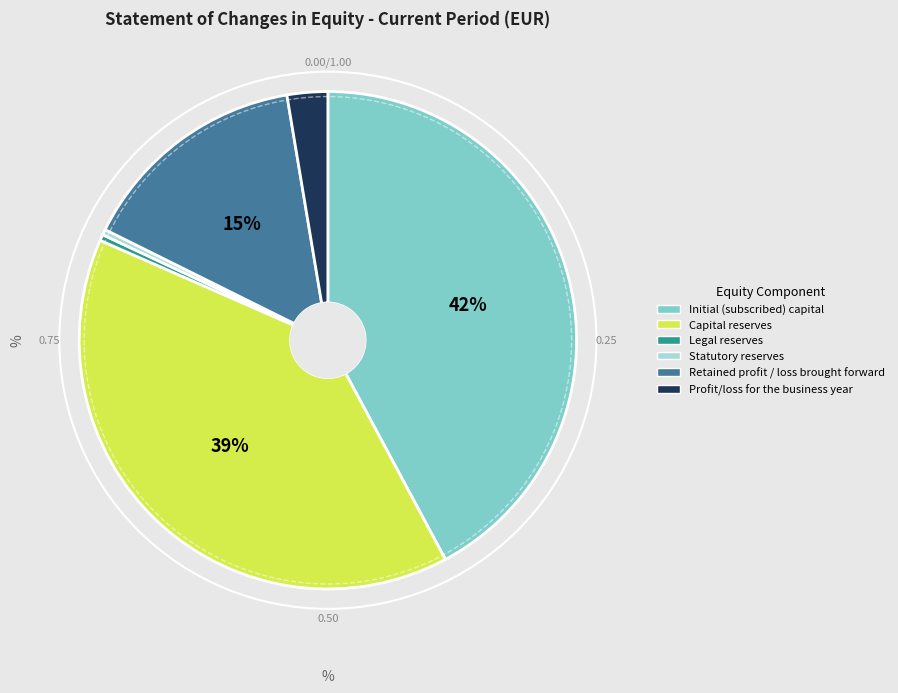

Is the sum of Initial (subscribed) capital and Statutory reserves greater than half?

No